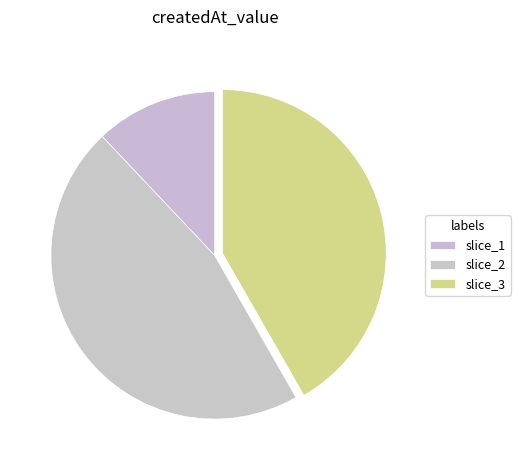

How many segments does this pie chart have?

3